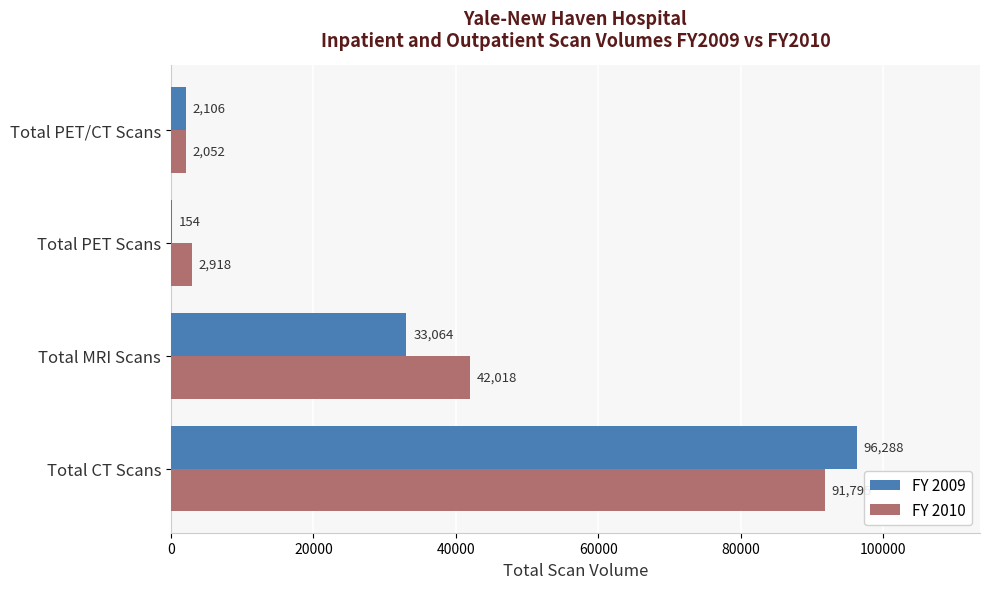

What is the total value across all series at Total CT Scans?

188083